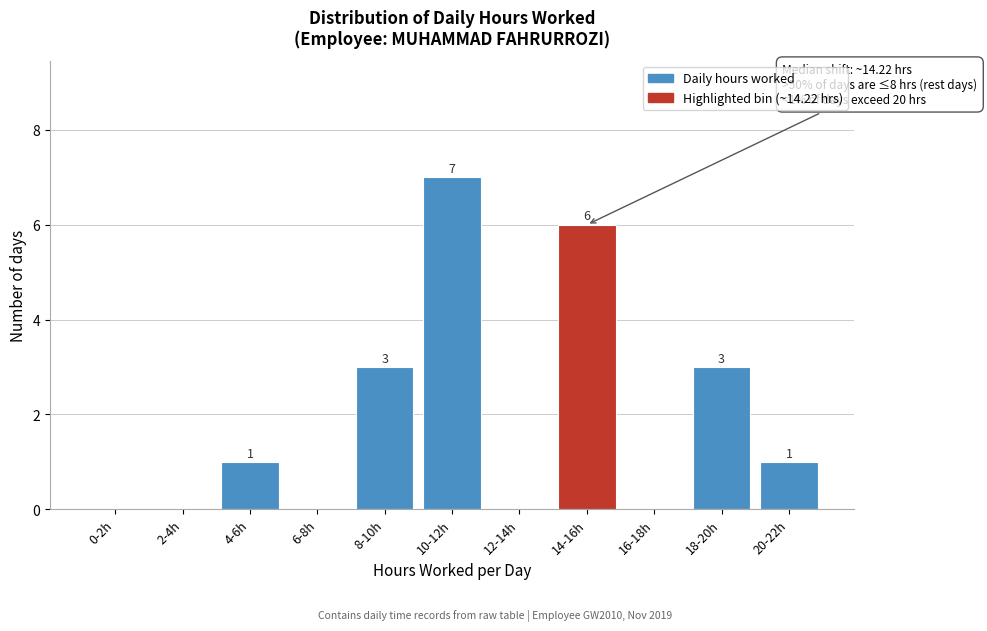

Reading right to left, what are all the values shown in this chart?

20-22h=1	18-20h=3	16-18h=0	14-16h=6	12-14h=0	10-12h=7	8-10h=3	6-8h=0	4-6h=1	2-4h=0	0-2h=0